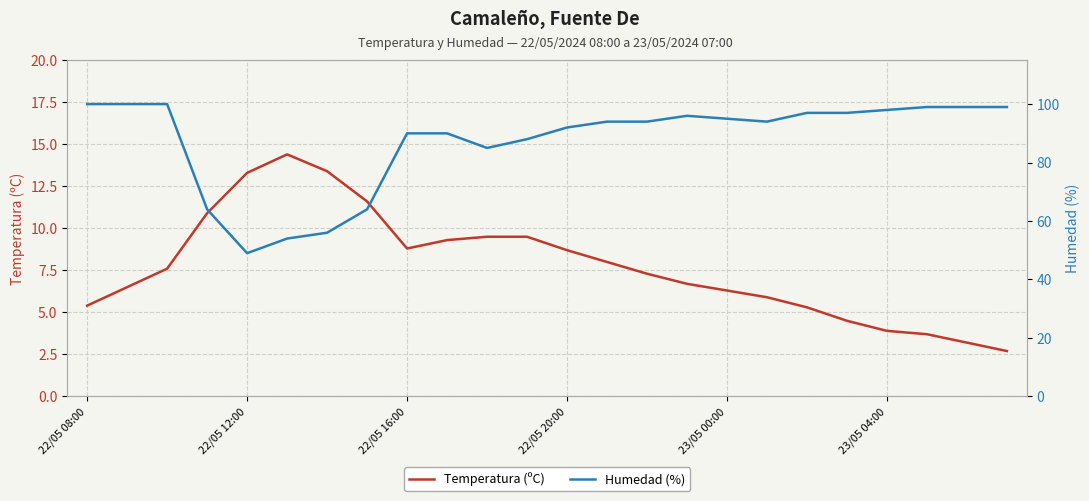

How many values in the Temperatura (ºC) series are below 7?

11